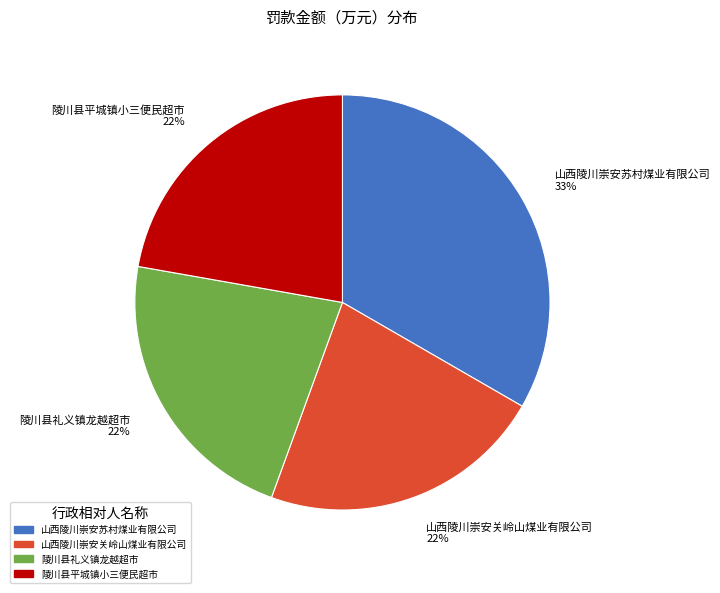

What is the largest slice in the pie chart?

山西陵川崇安苏村煤业有限公司